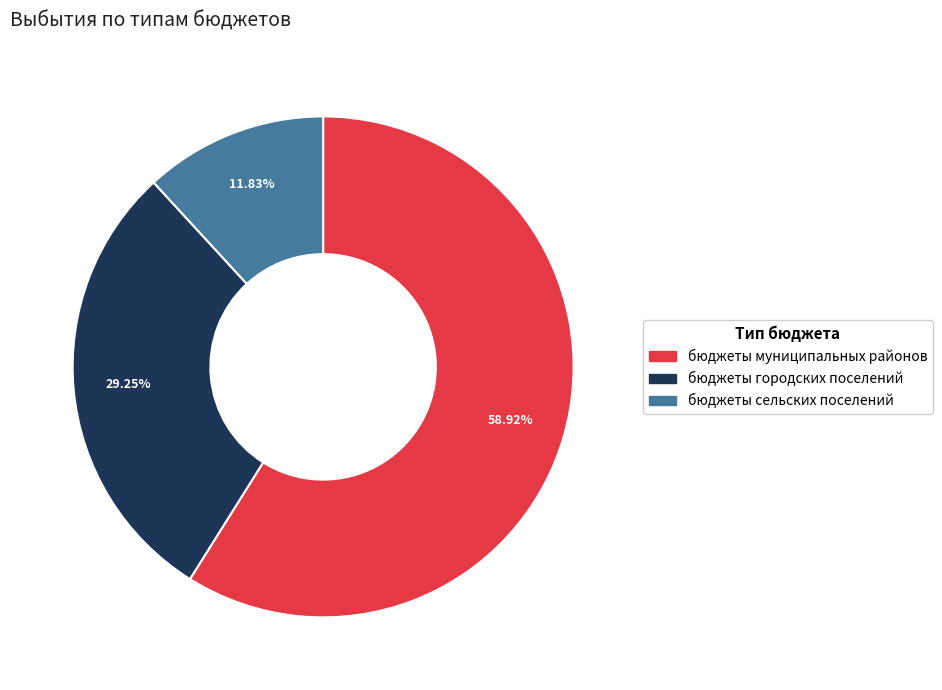

What portion of the pie excludes бюджеты муниципальных районов?

41.1%